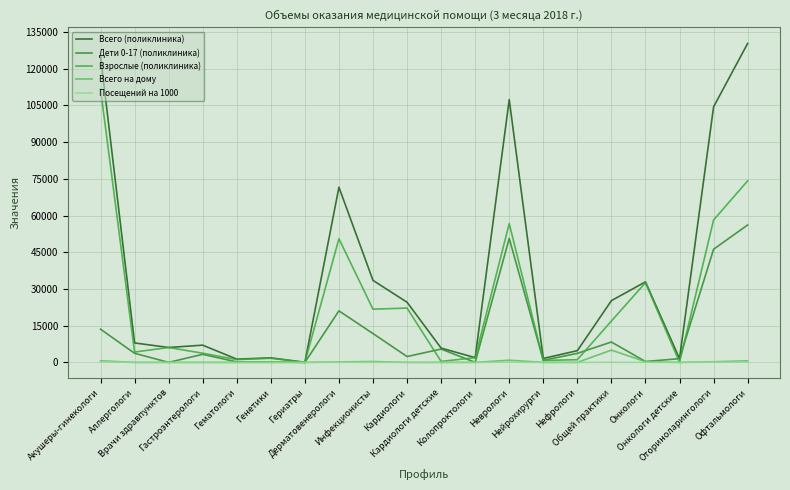

True or false: Дети 0-17 (поликлиника) and Всего (поликлиника) cross at least once.

False